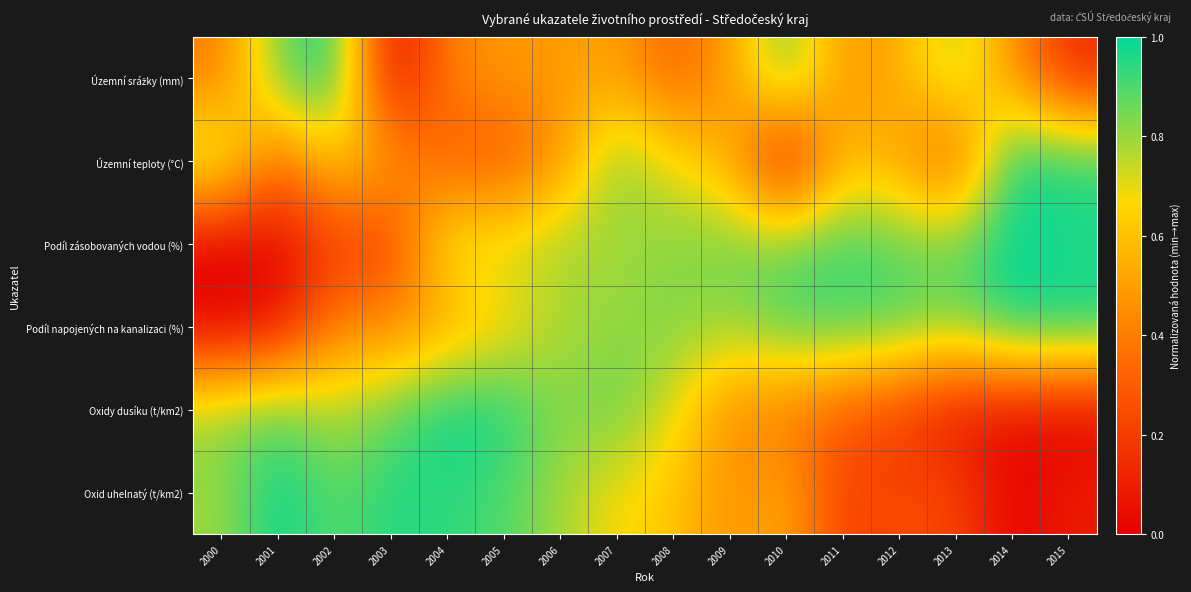

What is the maximum value shown in the chart?

1.0